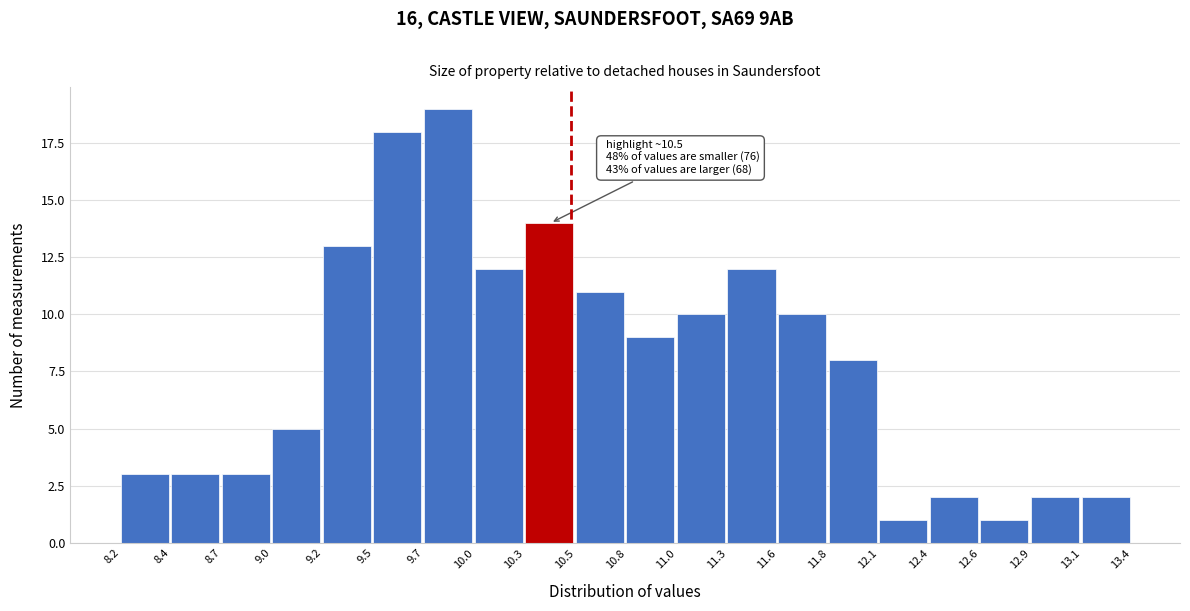

Which range on the x-axis has the tallest bar?

9.7 to 10.0